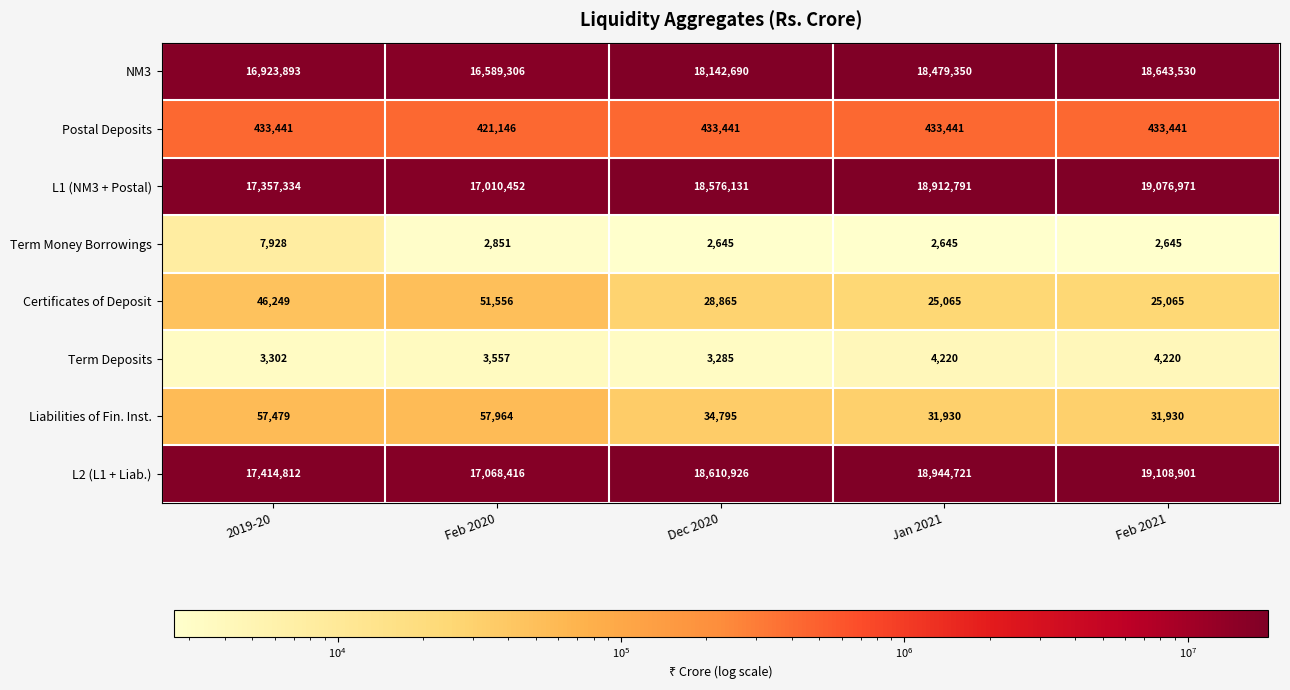

List the series in order of their peak value, lowest first.

Term Deposits, Term Money Borrowings, Certificates of Deposit, Liabilities of Fin. Inst., Postal Deposits, NM3, L1 (NM3 + Postal), L2 (L1 + Liab.)